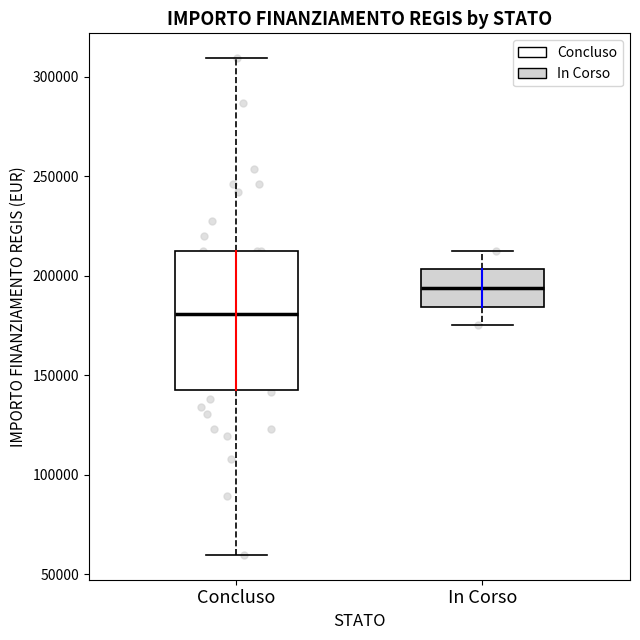

Reading left to right, read every box against the y-axis: the position of its median line, the range the box covers, and the ends of its whiskers. The values are not printed on the chart, so give them approximately, as read against the axis.

Concluso: median 180000, box 145000 to 210000, whiskers 60000 to 310000
In Corso: median 195000, box 185000 to 205000, whiskers 175000 to 210000